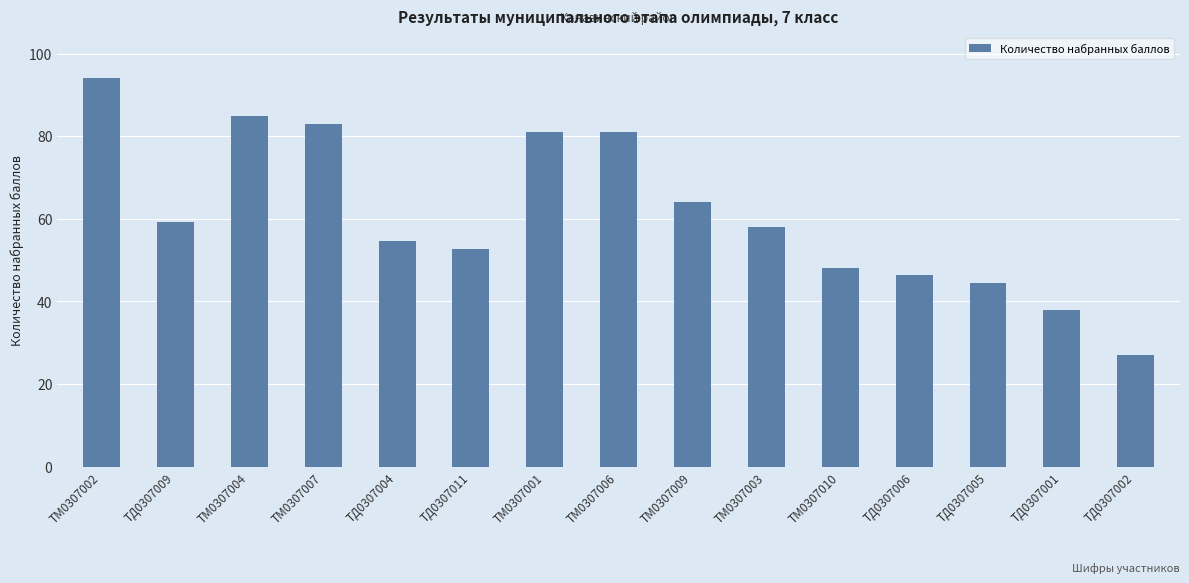

What position from the right is ТД0307011?

10